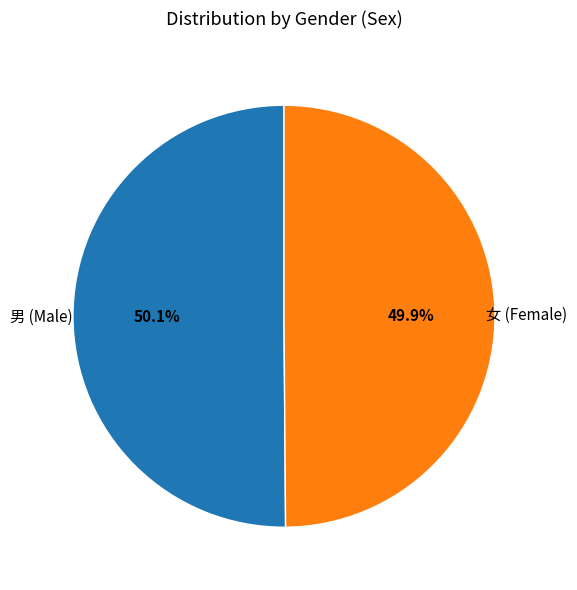

What is the ratio of the value at 女 (Female) to the value at 男 (Male)?

1.0